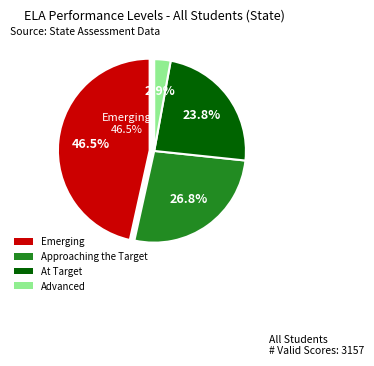

How many segments does this pie chart have?

4